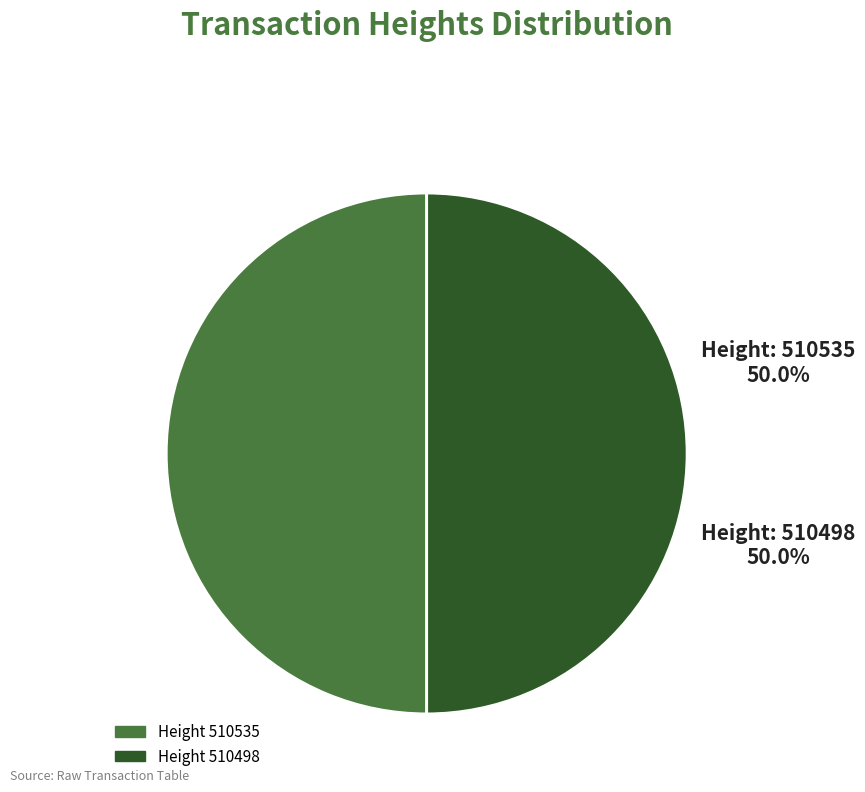

What is the smallest slice in the pie chart?

510498